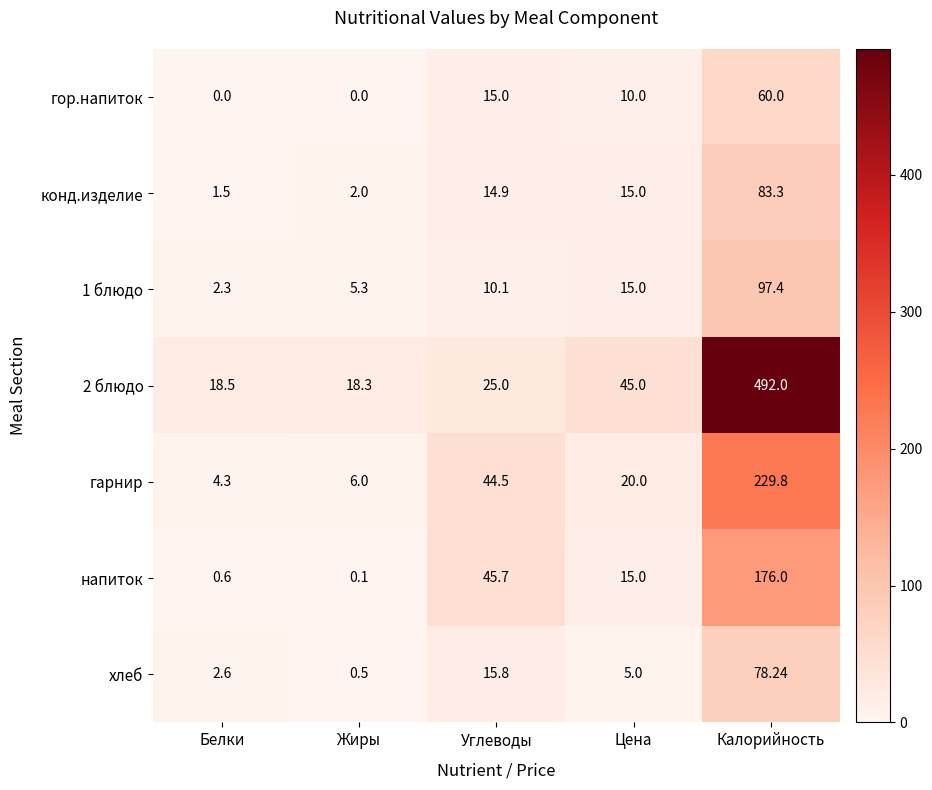

At which label does напиток first exceed 15?

Углеводы